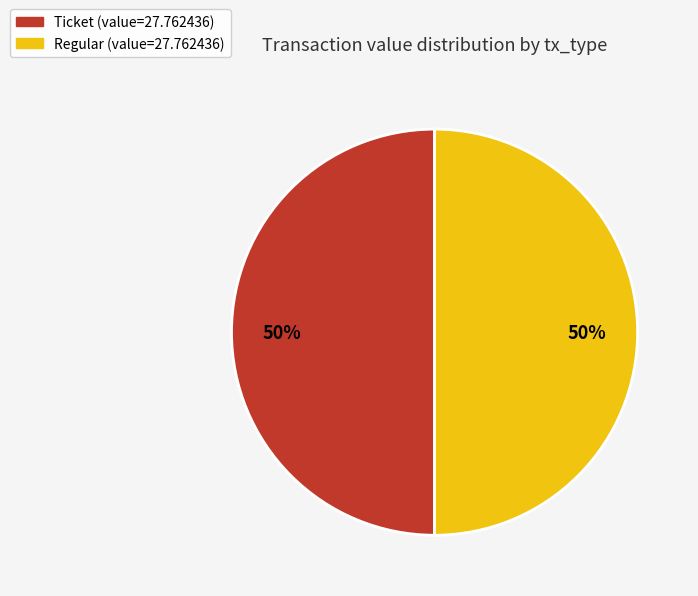

To the nearest percent, what is the average slice percentage?

50%